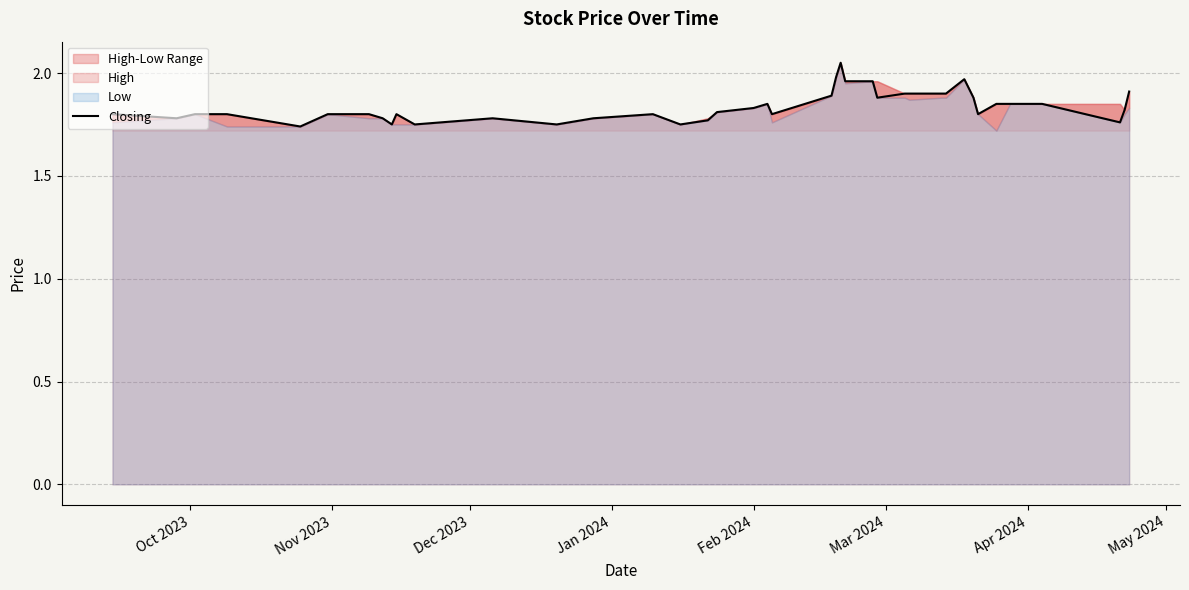

The chart shows a value of 2.6 at Jan 2024. True or false?

False